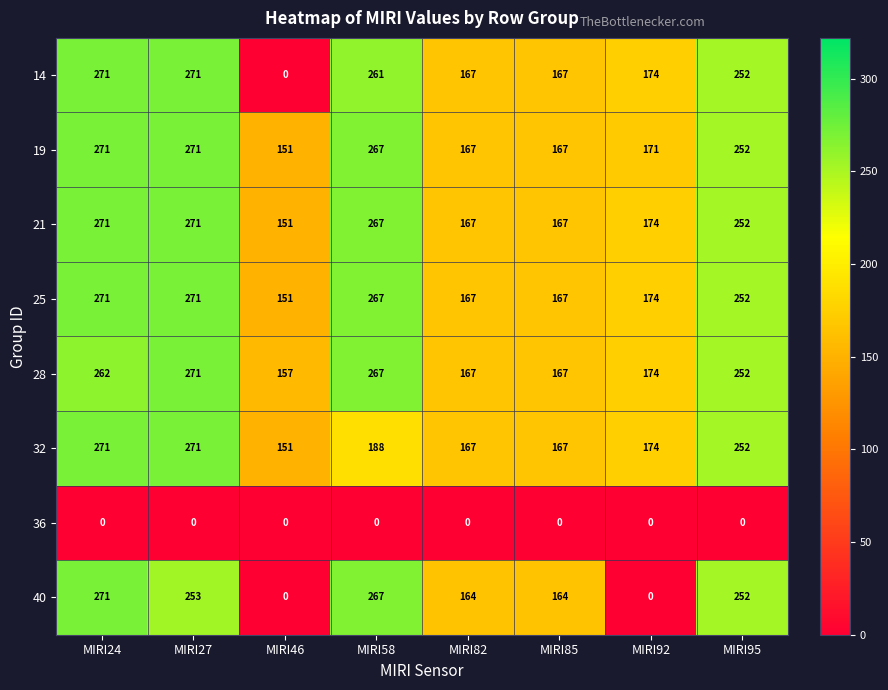

What is the spread (max minus min) of values at MIRI82?

167